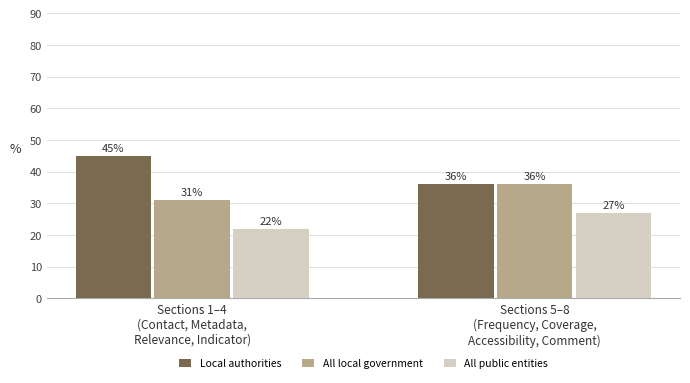

List the series in order of their overall mean, lowest first.

All public entities, All local government, Local authorities